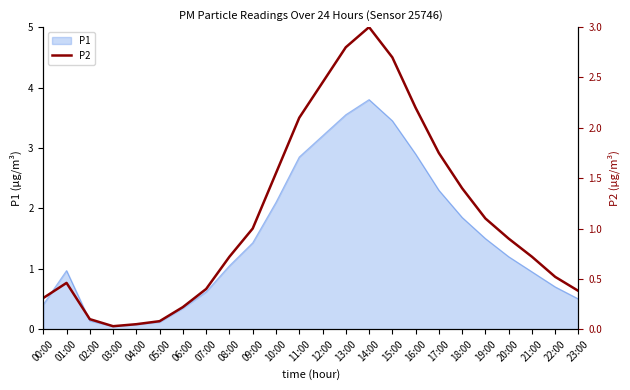

Reading left to right, transcribe all the data shown in this chart.

0.3	0.5	0.1	0.0	0.1	0.1	0.2	0.4	0.7	1.0	1.6	2.1	2.5	2.8	3.0	2.7	2.2	1.8	1.4	1.1	0.9	0.7	0.5	0.4